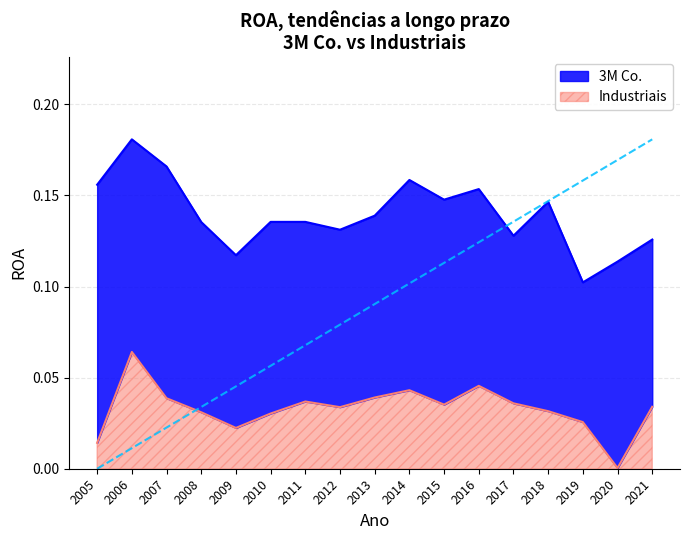

Is it true that Industriais equals 0.0 at 2016?

True